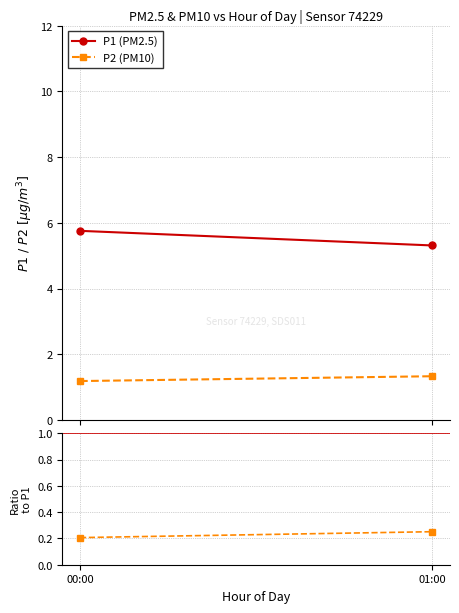

Reading left to right, what are all the values shown in this chart?

P1 (PM2.5): 00:00=5.8	01:00=5.3
P2 (PM10): 00:00=1.2	01:00=1.3
Ratio=1: 00:00=1.0	01:00=1.0
P2/P1 ratio: 00:00=0.2	01:00=0.3